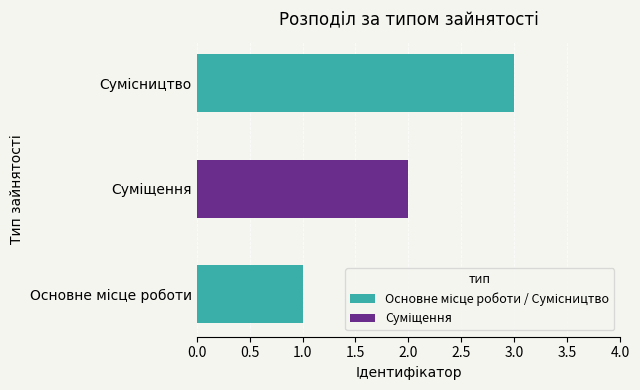

What is the maximum value shown in the chart?

3